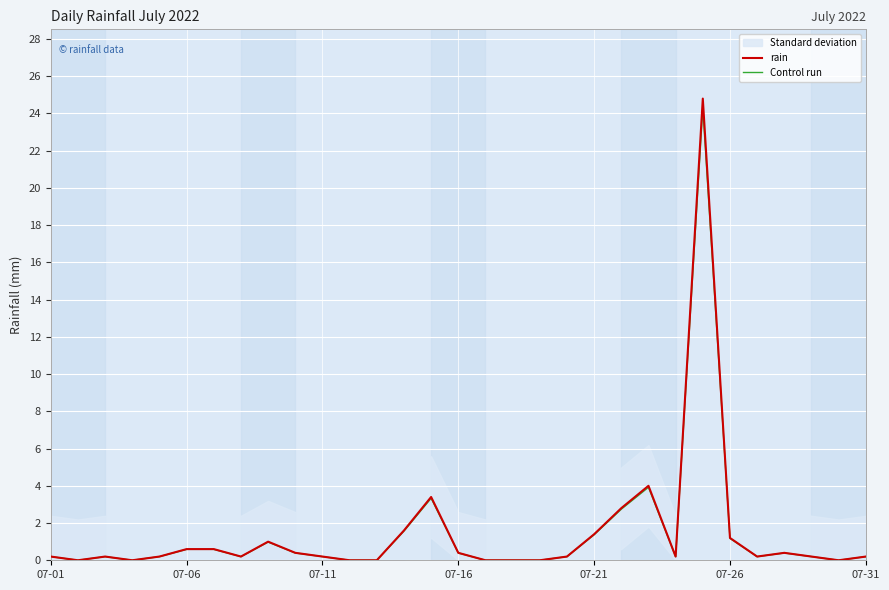

Rank the series by their average value, from highest to lowest.

rain, Control run